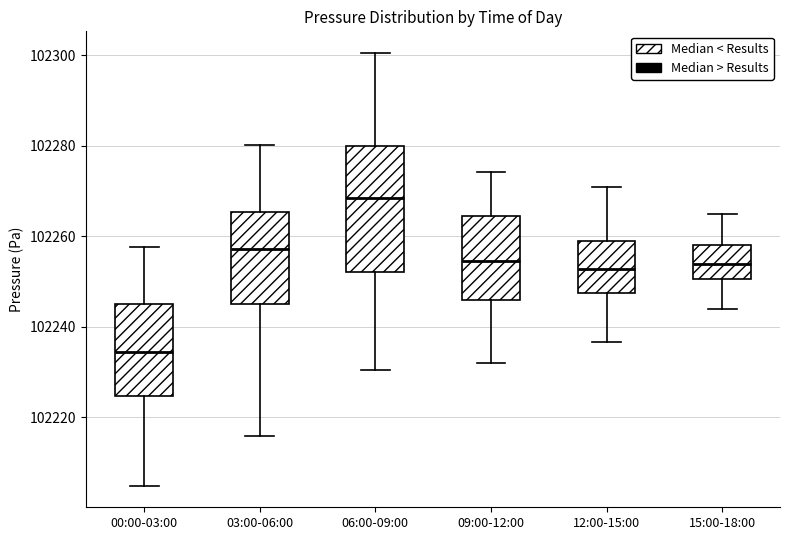

Where is the upper edge of the box for 15:00-18:00 on the y-axis? The values are not printed on the chart, so give them approximately, as read against the axis.

102258